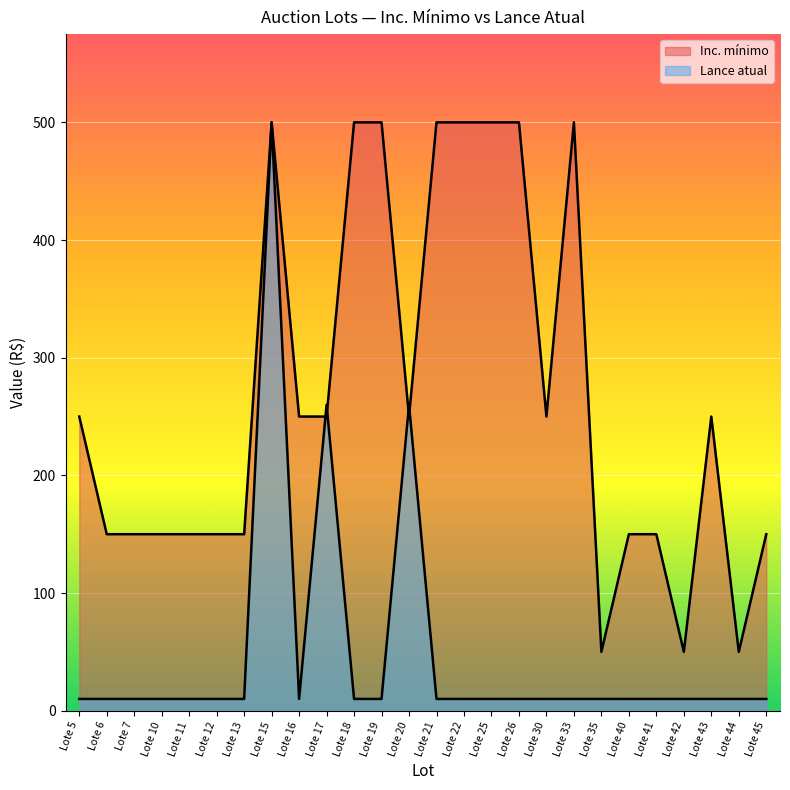

Which series changed the most between Lote 22 and Lote 43?

Inc. mínimo